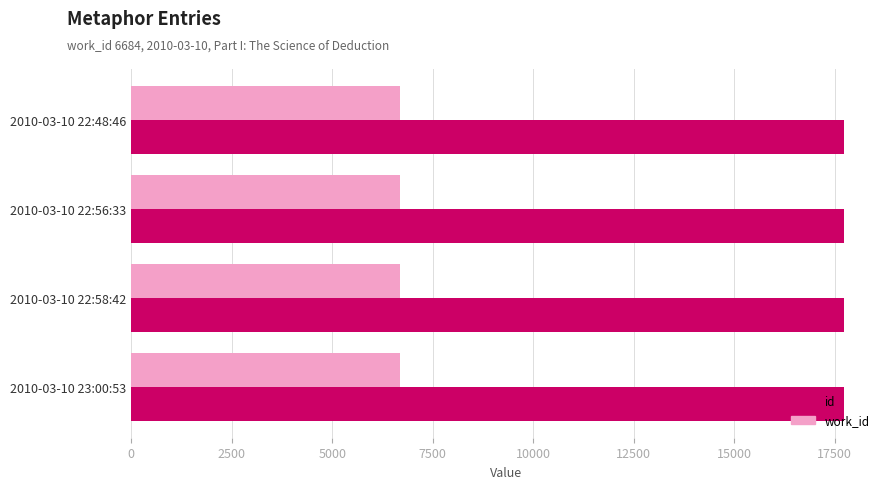

At how many categories does at least one series exceed 13703?

4